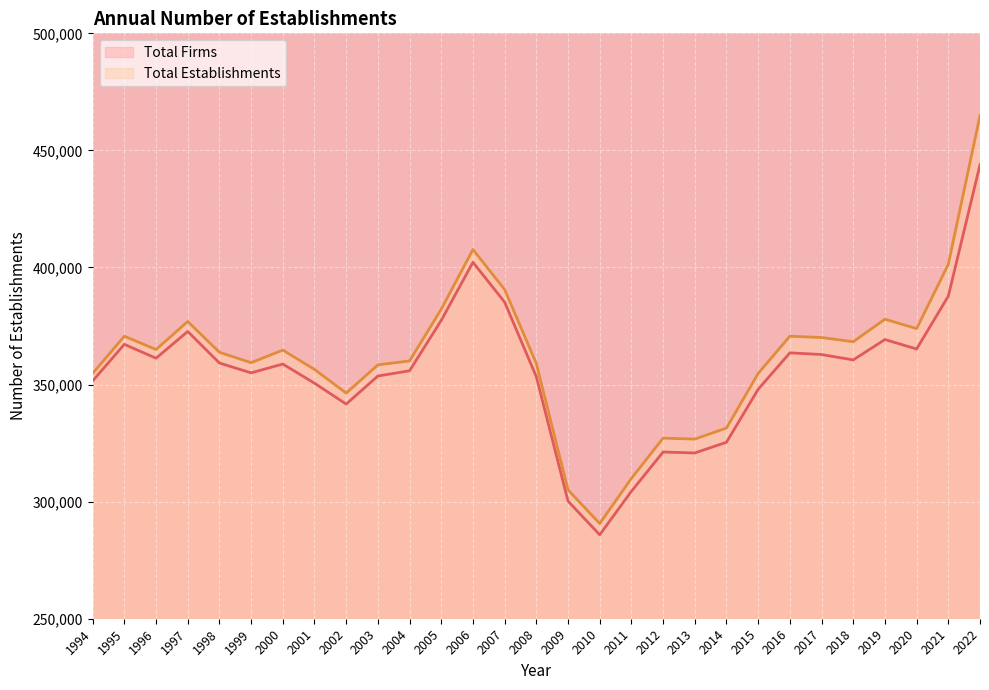

Count the number of data series in this chart.

2